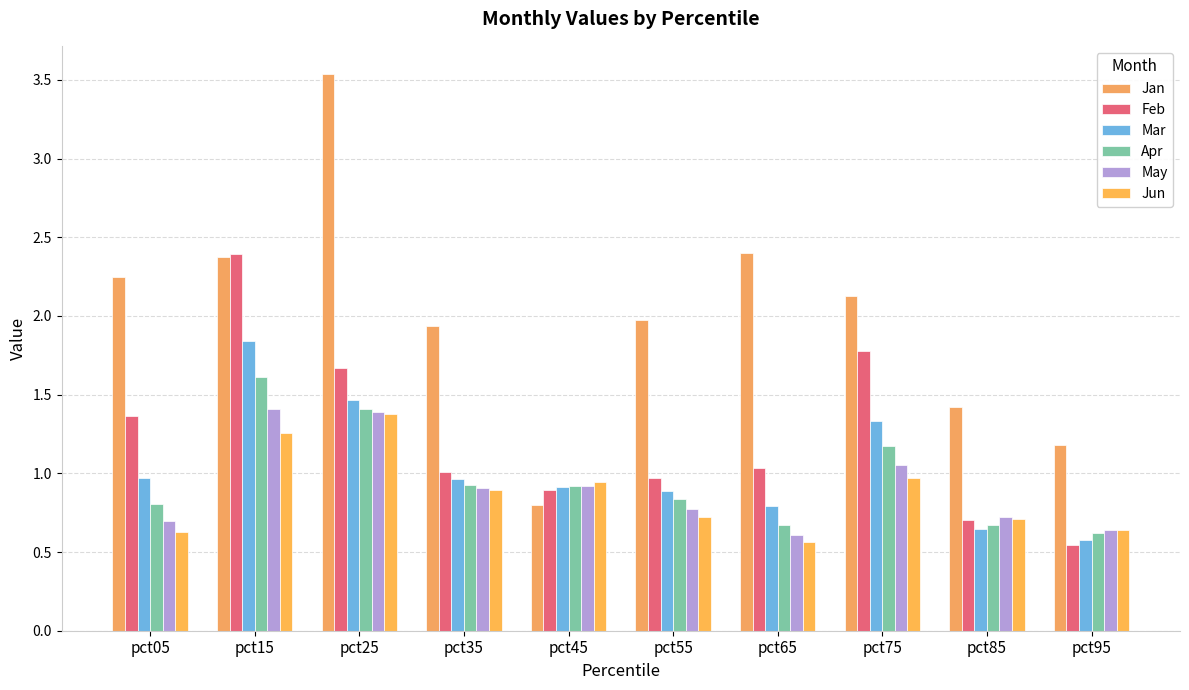

What is the lowest value of the Mar series?

0.6